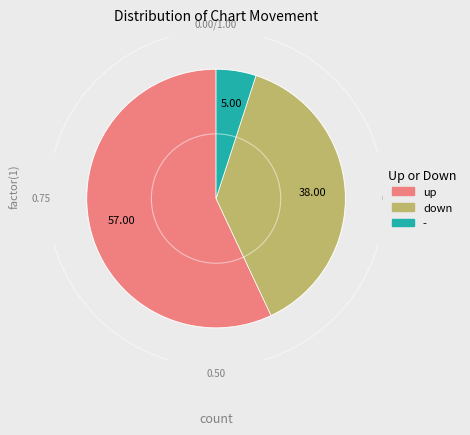

Which category accounts for the majority?

up